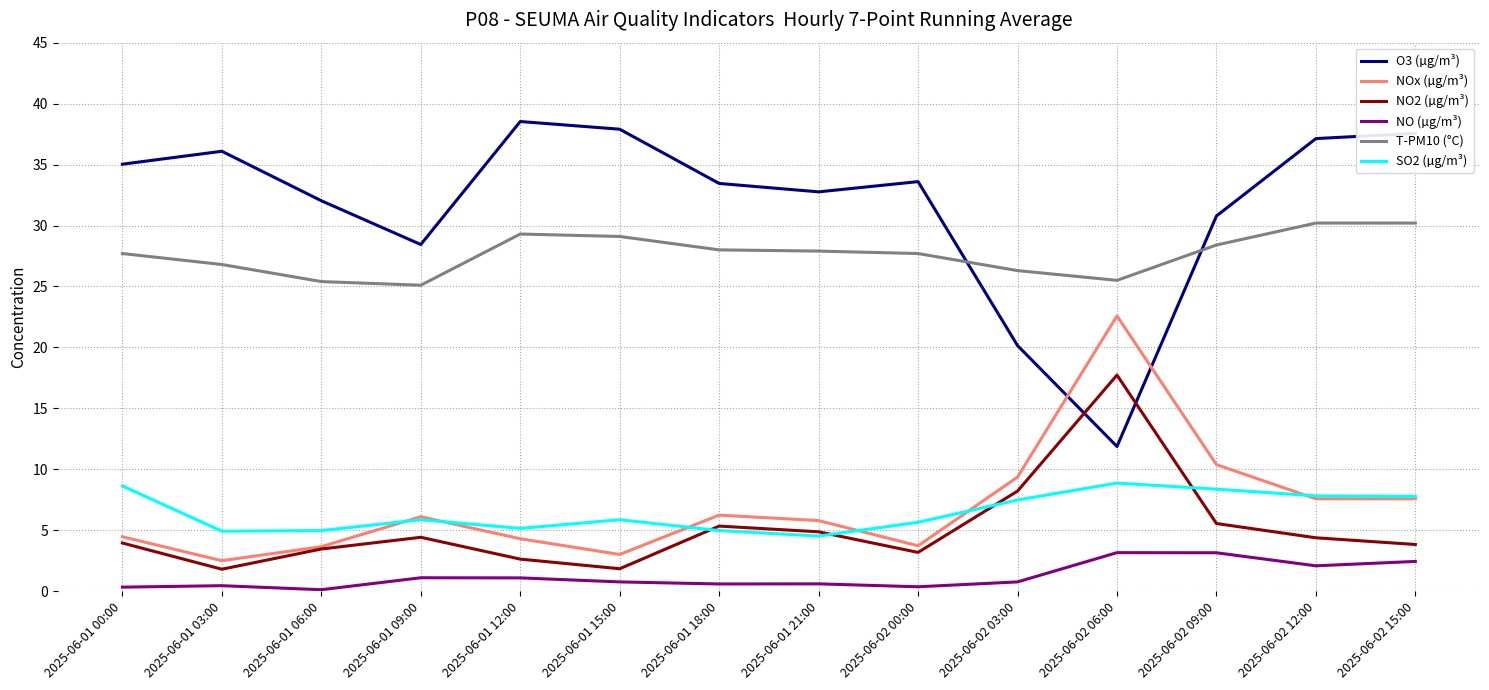

What is the maximum value for T-PM10 (°C)?

30.2